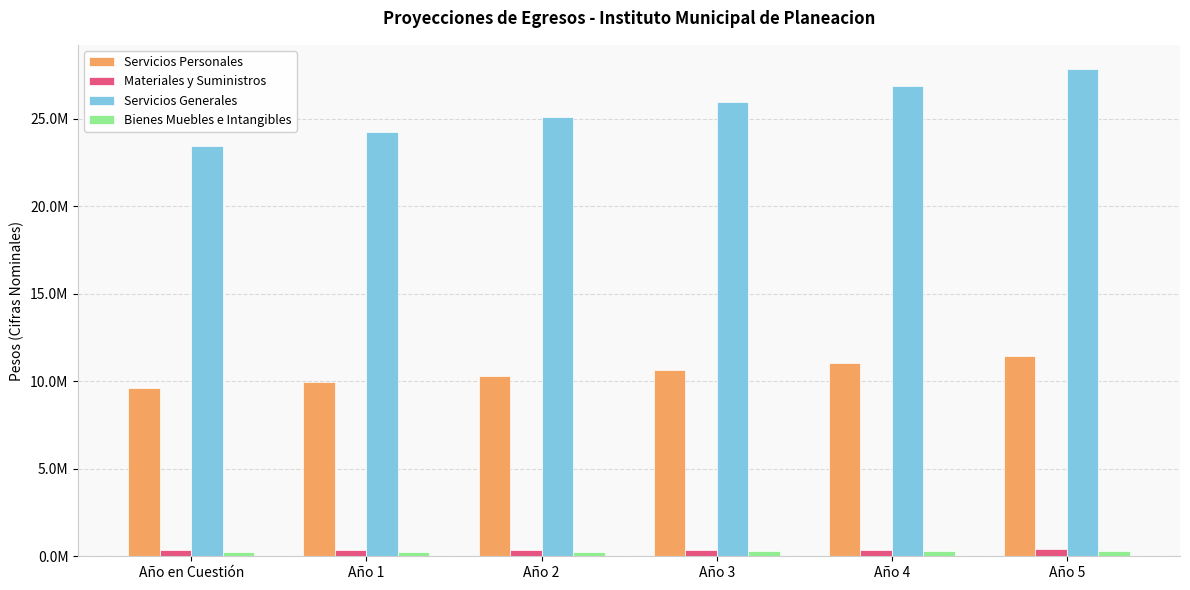

Does the chart contain stacked bars?

No